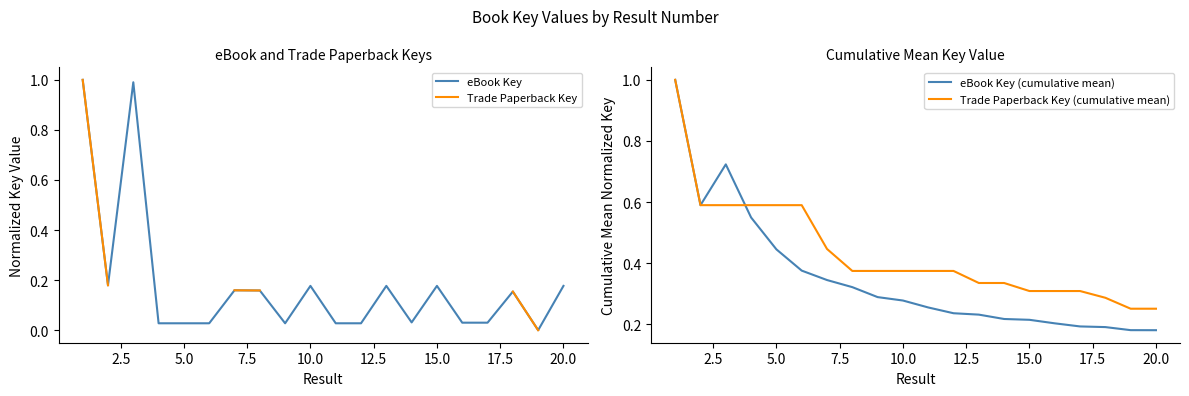

How many values in eBook Key are above zero?

19